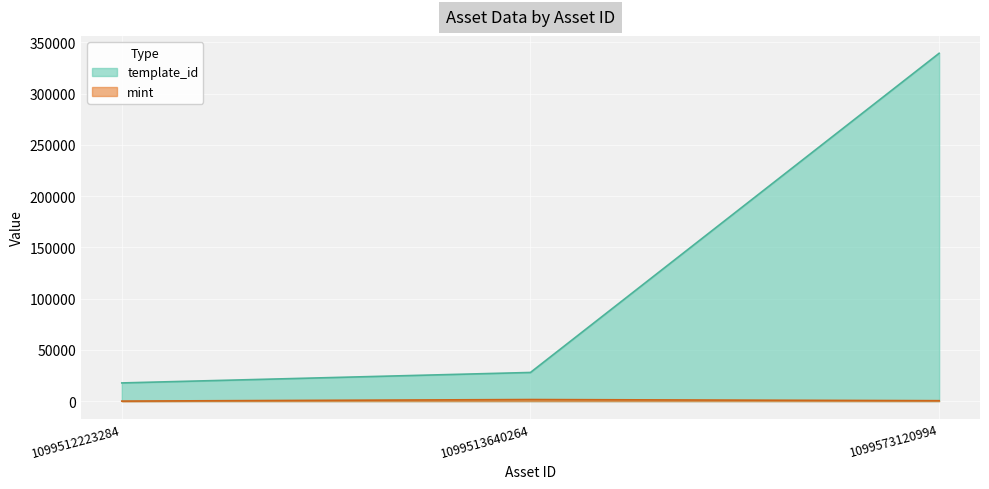

What is the value of the template_id point at the 2nd from the left?

27966